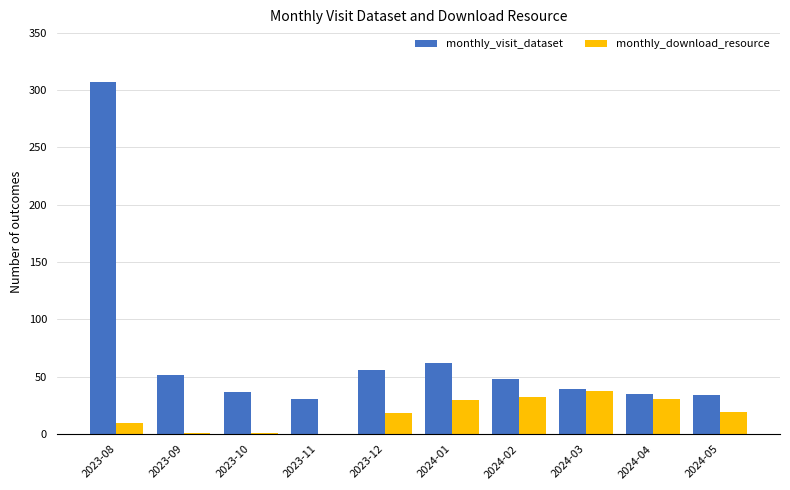

What is the total value across all series at 2024-01?

92